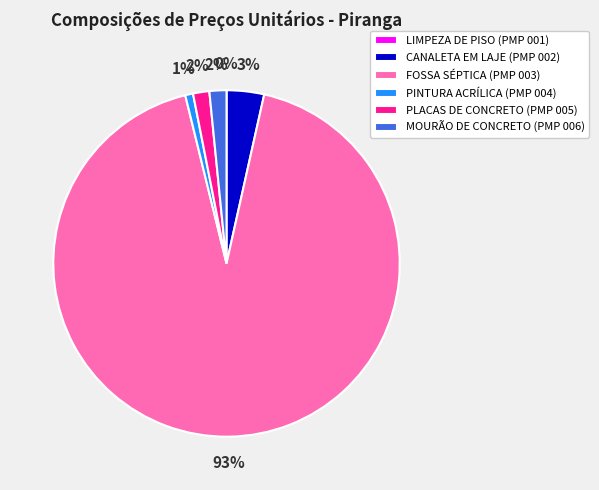

Is it true that CANALETA EM LAJE (PMP 002) is 3% of the pie?

True